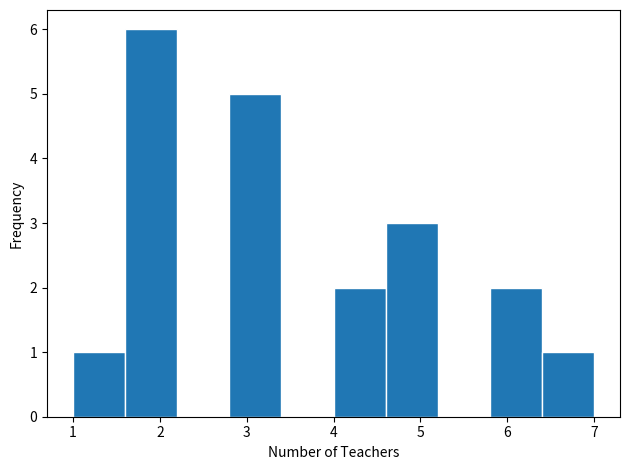

Reading left to right, transcribe this chart: for each bar, give the range it covers on the x-axis and its height. The values are not printed on the chart, so give them approximately, as read against the axis.

1.0 to 1.6: 1
1.6 to 2.2: 6
2.2 to 2.8: 0
2.8 to 3.4: 5
3.4 to 4.0: 0
4.0 to 4.6: 2
4.6 to 5.2: 3
5.2 to 5.8: 0
5.8 to 6.4: 2
6.4 to 7.0: 1